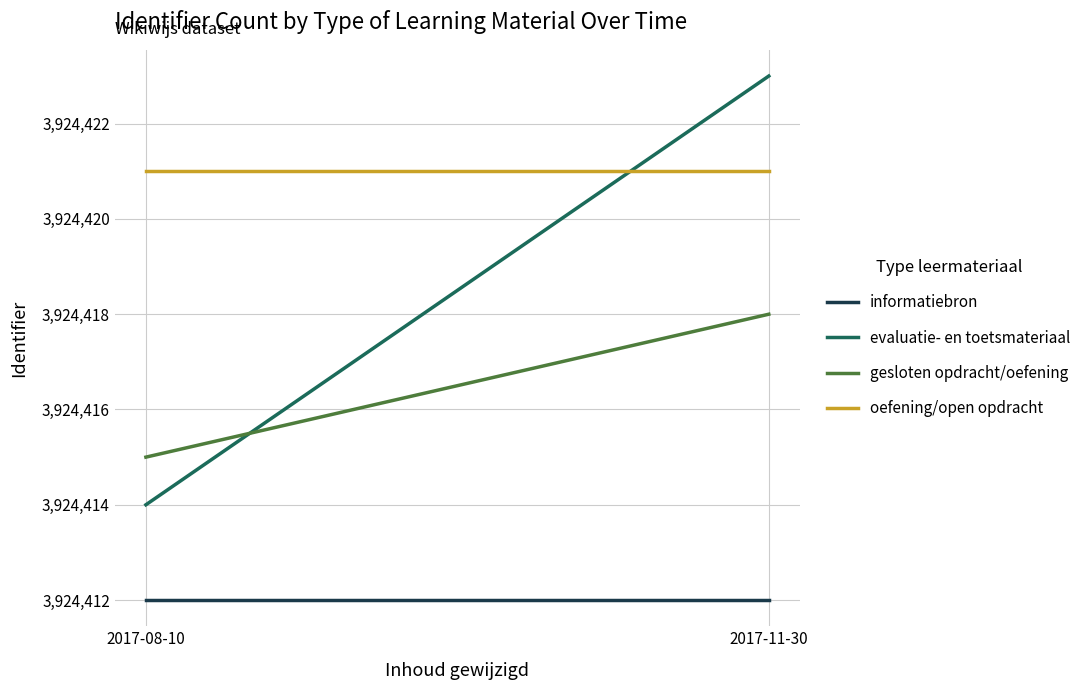

Which series has the largest range (max minus min)?

evaluatie- en toetsmateriaal